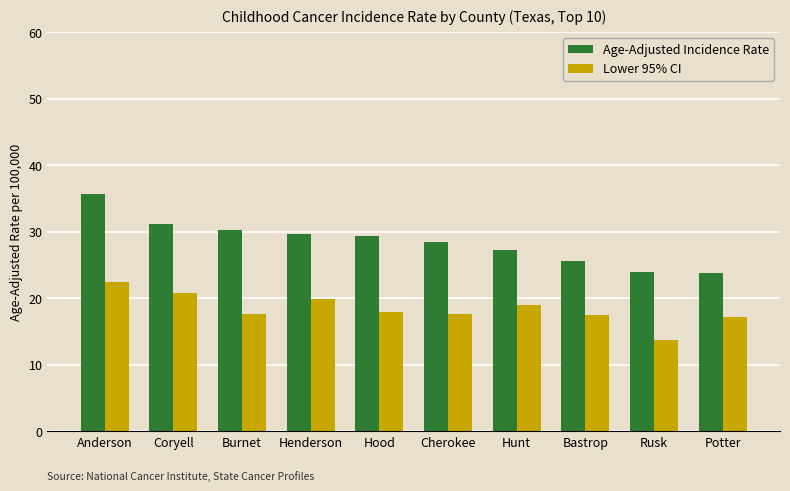

What is the difference between the Age-Adjusted Incidence Rate values at Burnet and Hunt?

2.9